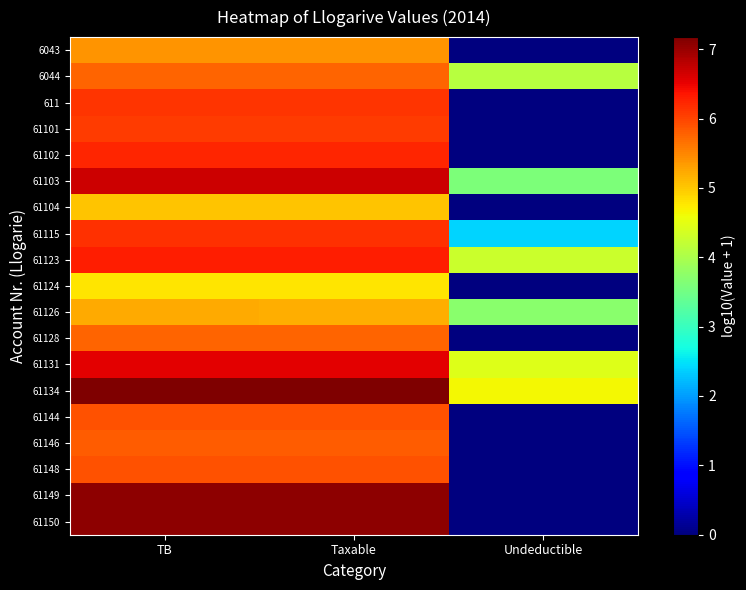

Between Taxable and Undeductible, which is larger?

Taxable